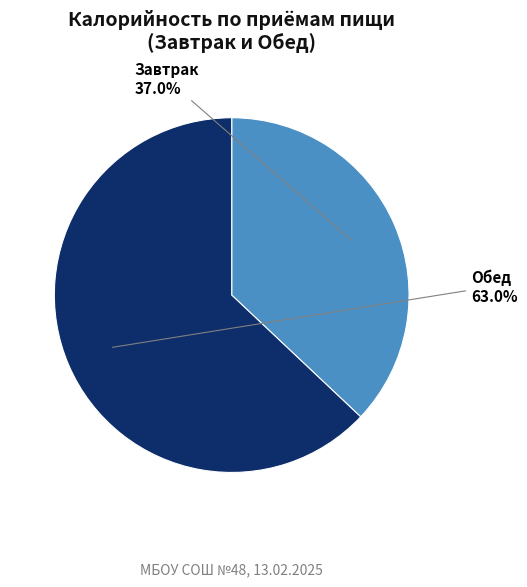

Does any single category account for the majority?

Yes